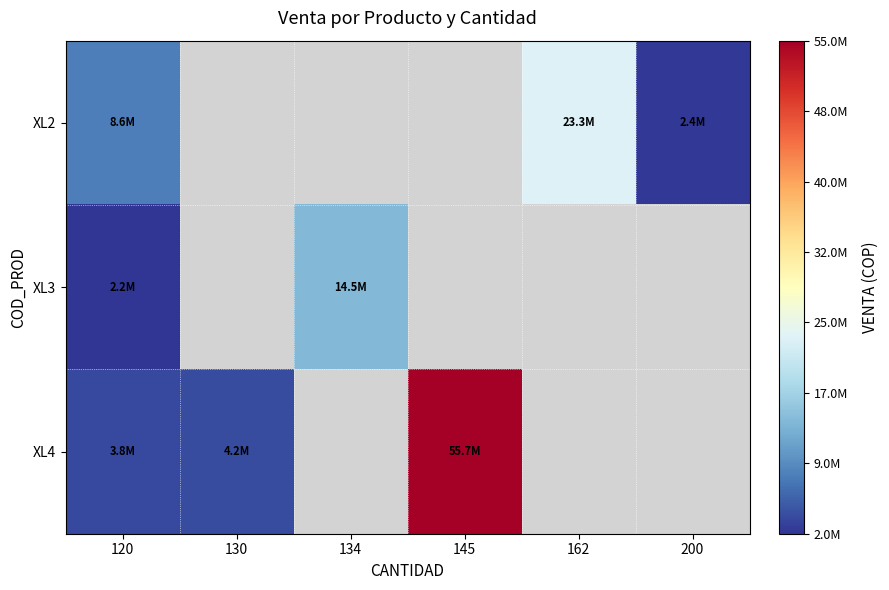

Is it true that XL4 equals 4160000.0 at 130?

True